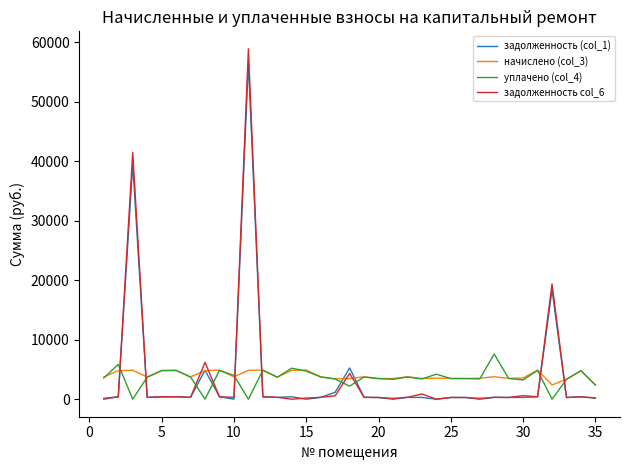

Which series has the largest range (max minus min)?

задолженность col_6